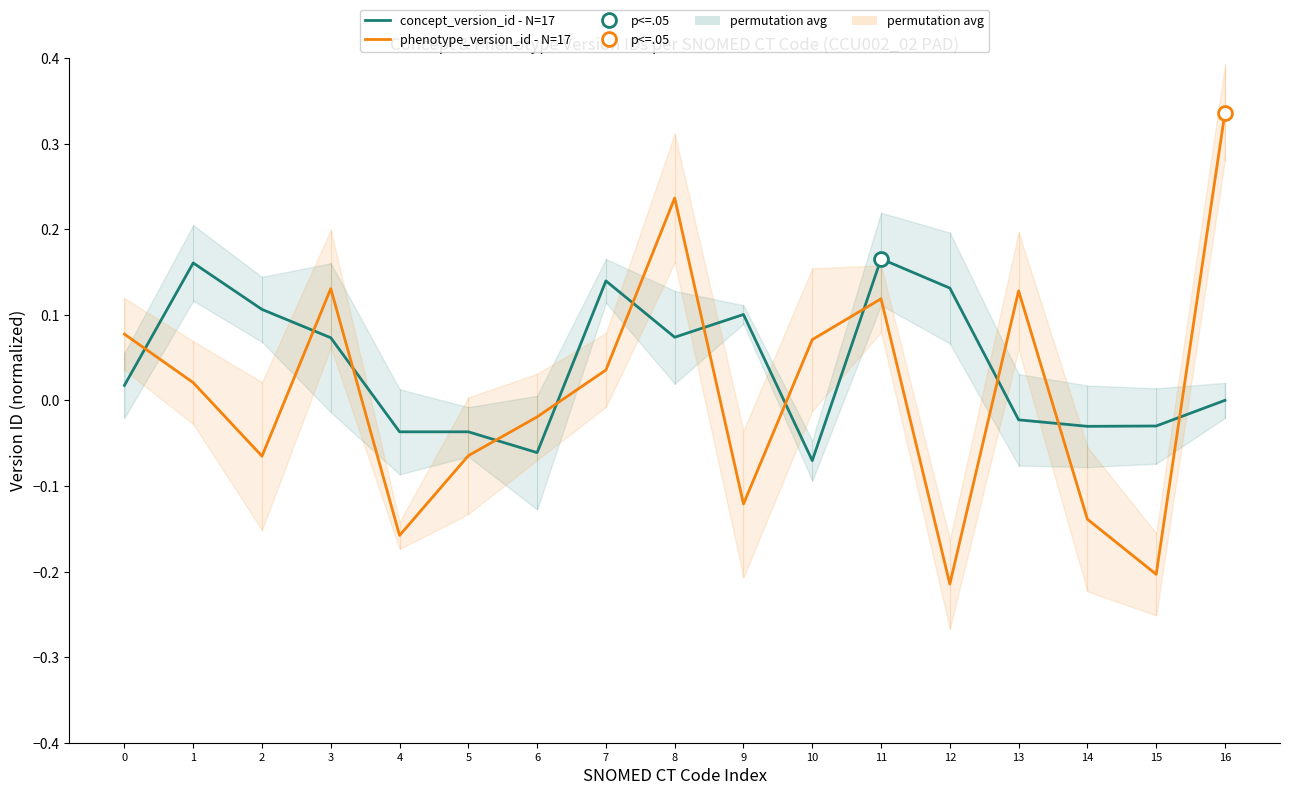

True or false: concept_version_id - N=17 has more than 1 interior local peaks.

True